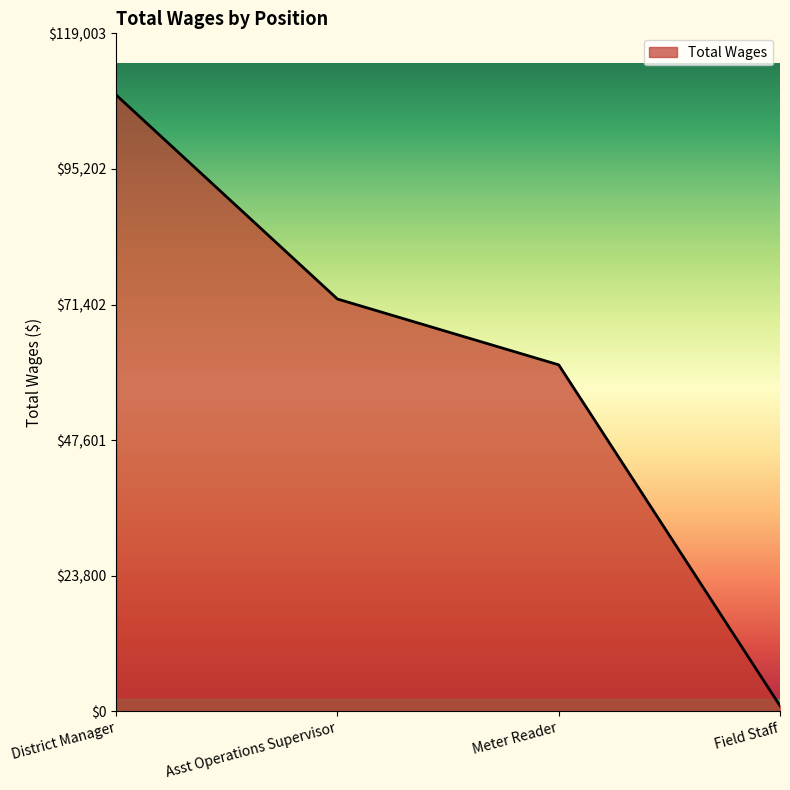

At which category does the chart reach its minimum across all series?

Field Staff